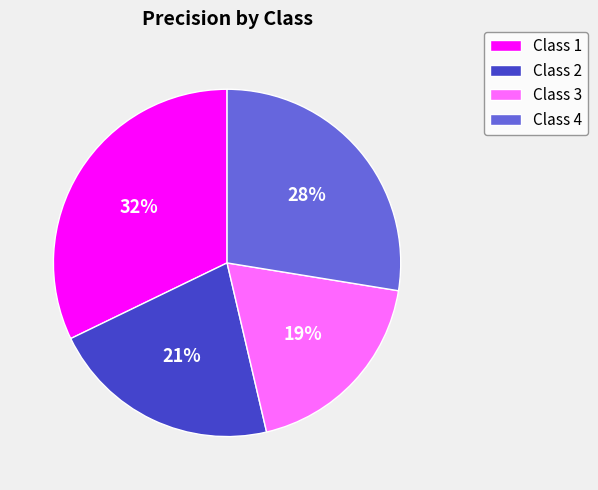

Is it true that Class 2 is 21% of the pie?

True